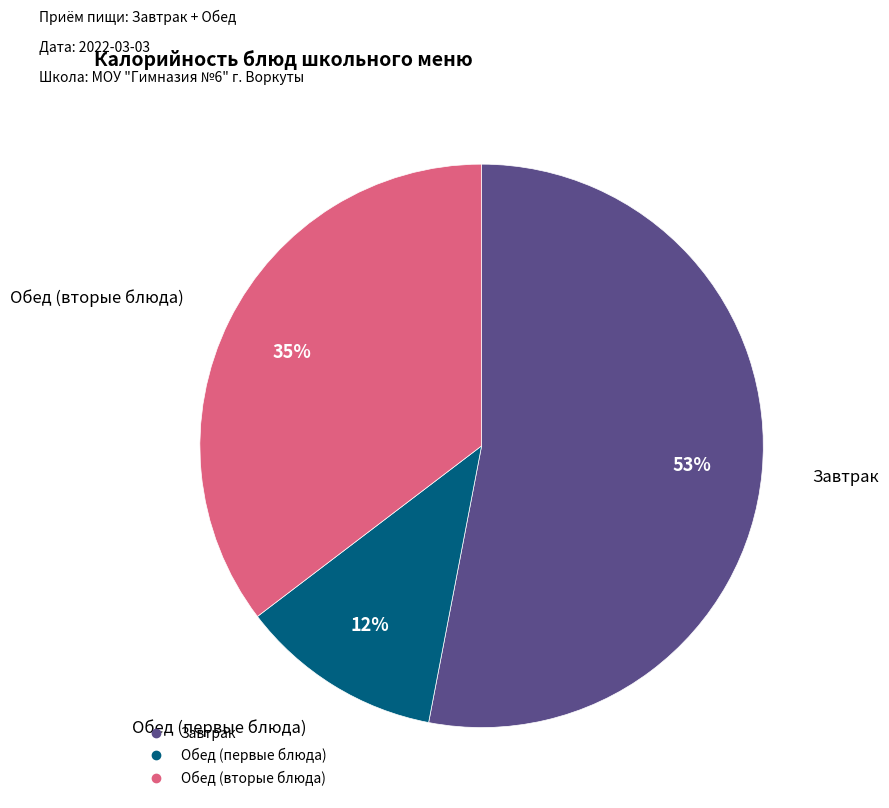

To the nearest percent, what is the difference between the largest and smallest slice percentages?

41%